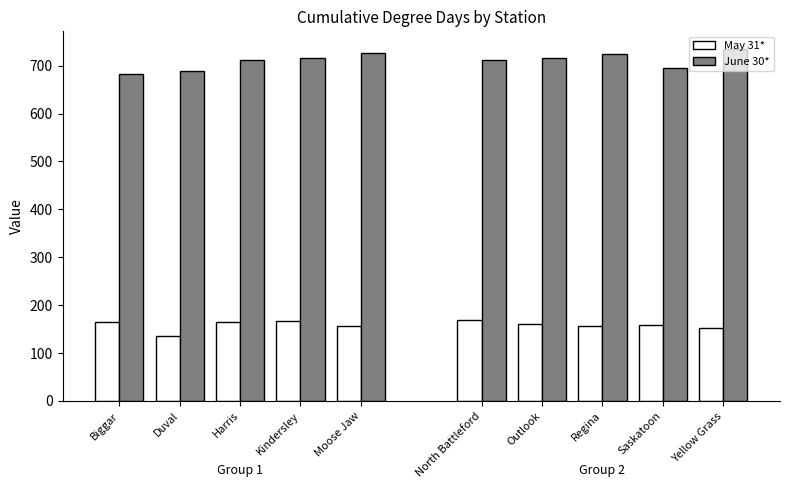

The June 30* series shows 277.5 at Duval. True or false?

False